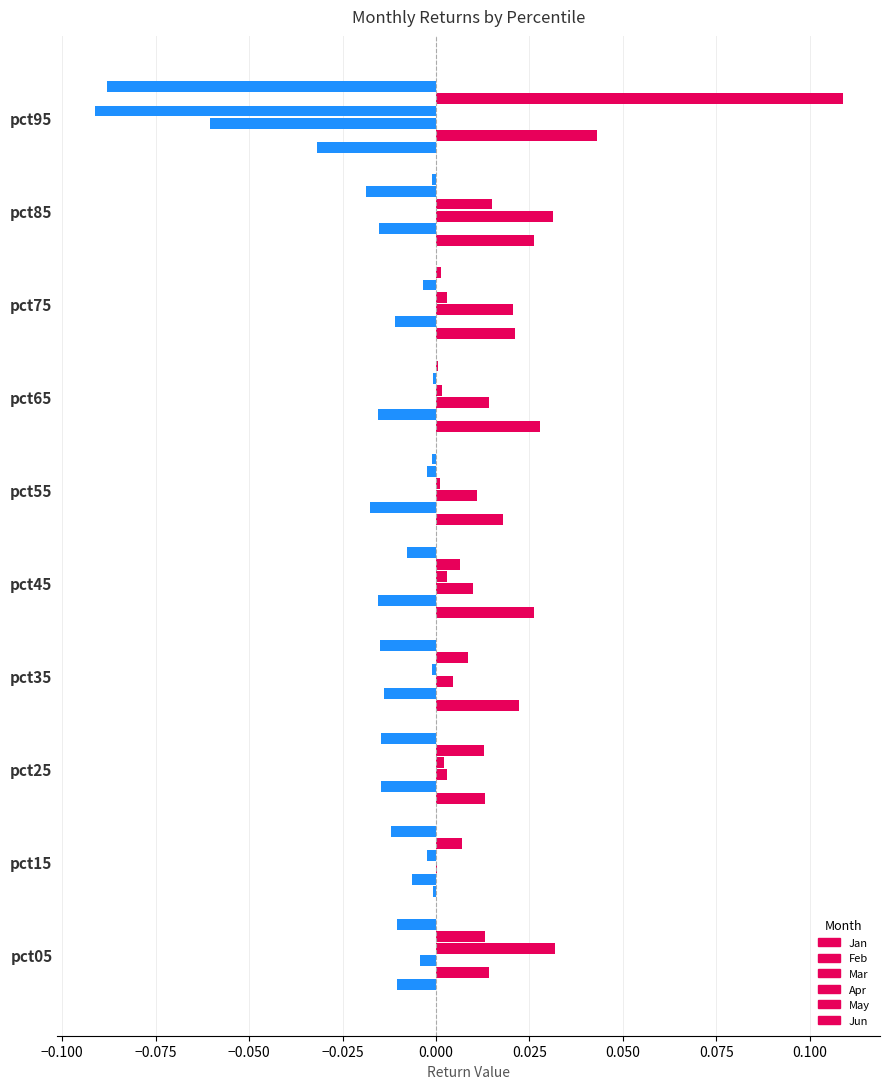

How many distinct data groups are displayed?

6